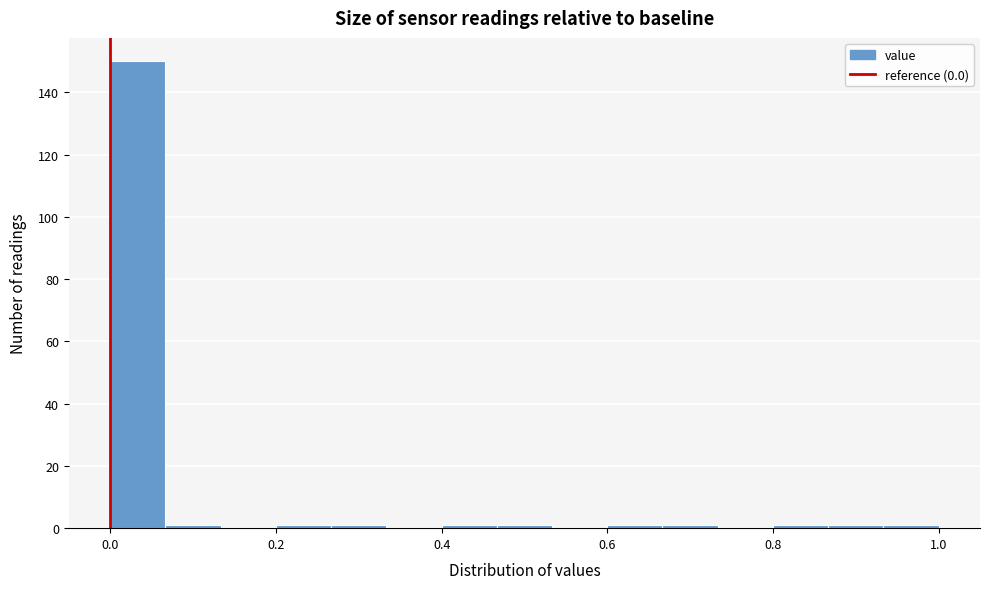

Read against the x-axis, roughly where is the centre of the tallest bar?

0.04